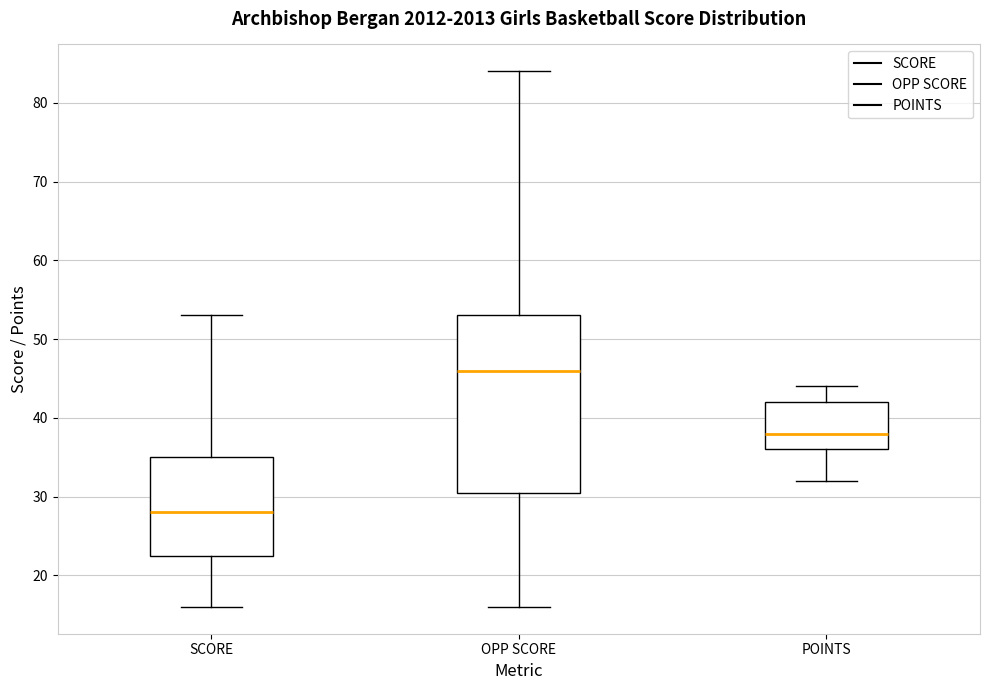

Which box is the tallest, from its lower edge to its upper edge?

OPP SCORE